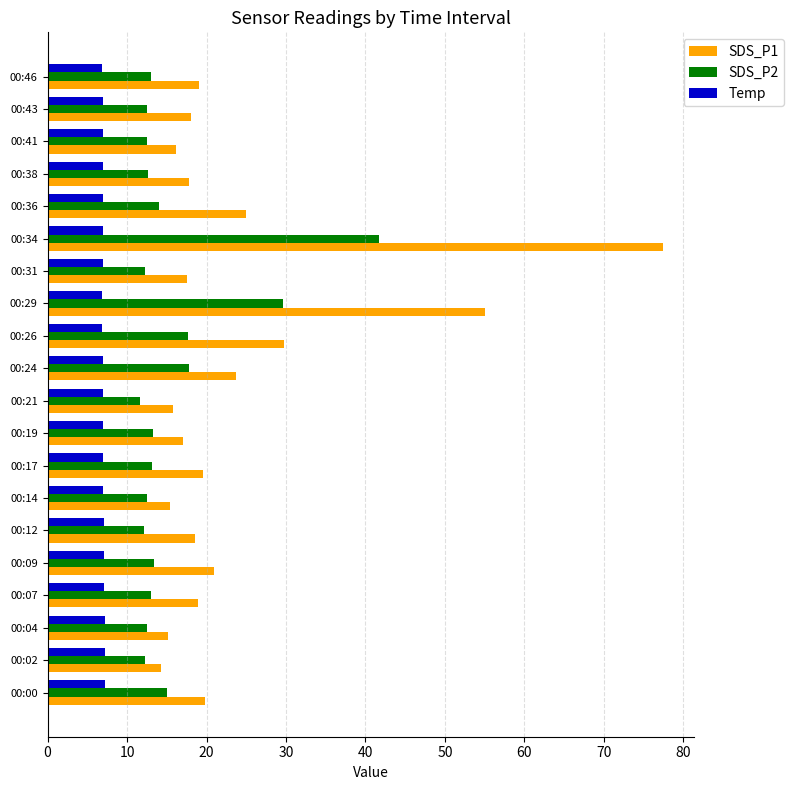

Which series has the largest total across all categories?

SDS_P1